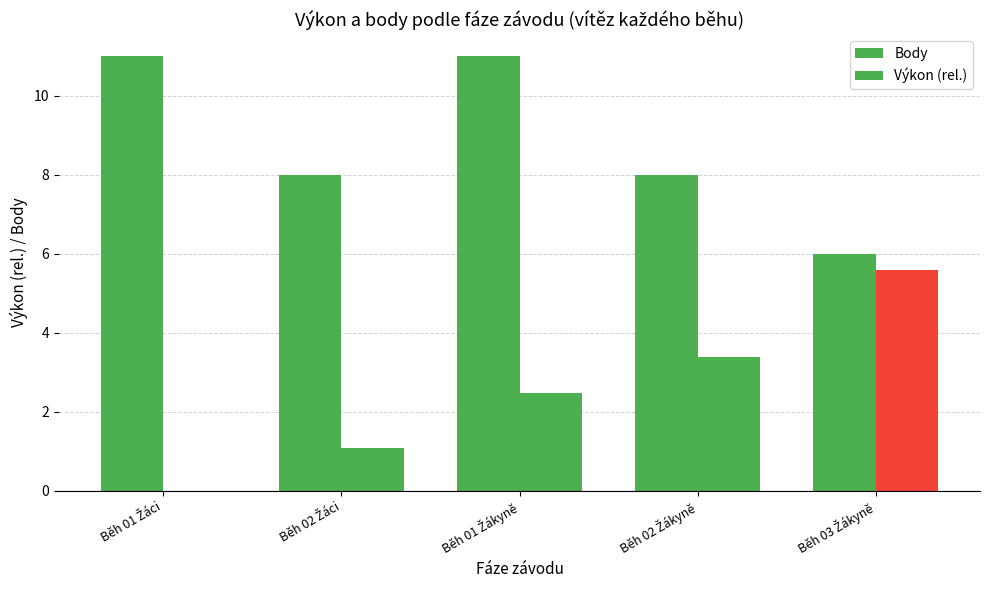

Reading left to right, what are all the values shown in this chart?

Body: 11.0	8.0	11.0	8.0	6.0
Výkon (rel.): 0.0	1.1	2.5	3.4	5.6